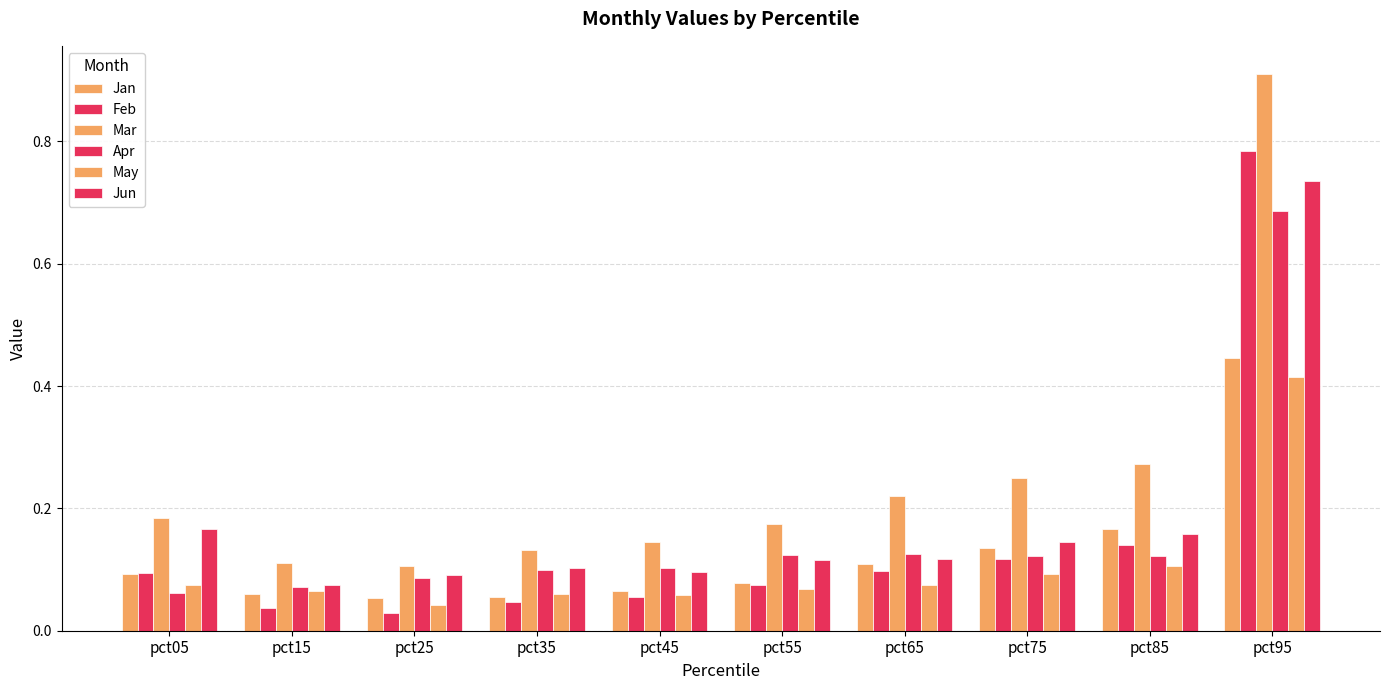

Does the chart contain stacked bars?

No